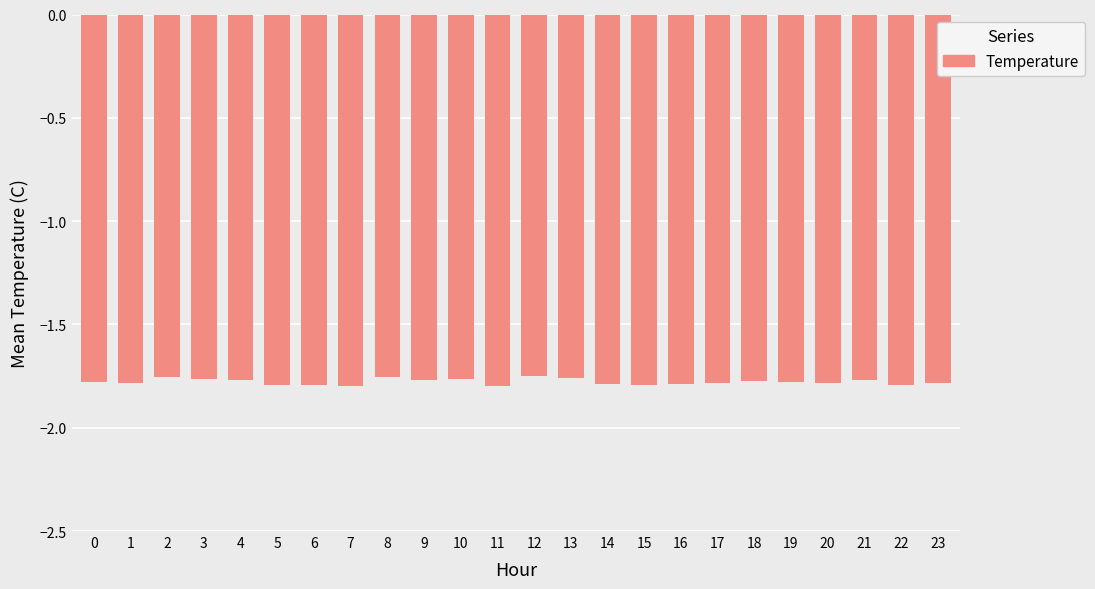

What is the sum of the values at 21 and 20?

-3.6